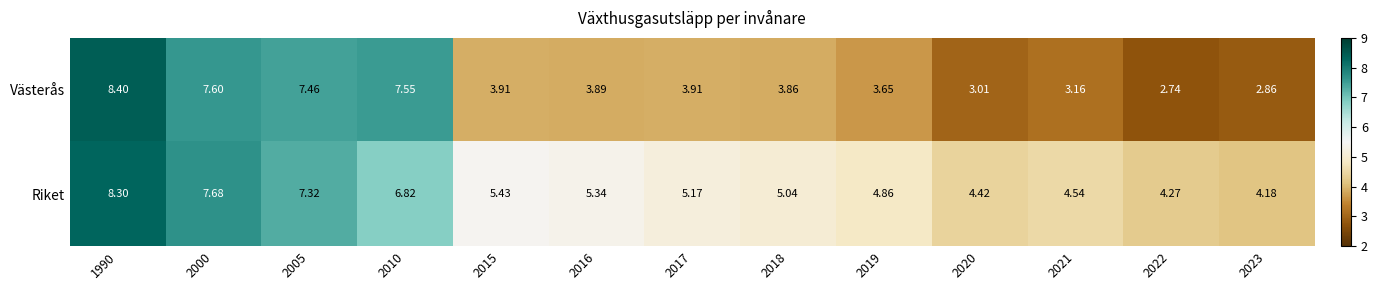

Which series changed the most between 2017 and 2023?

Västerås